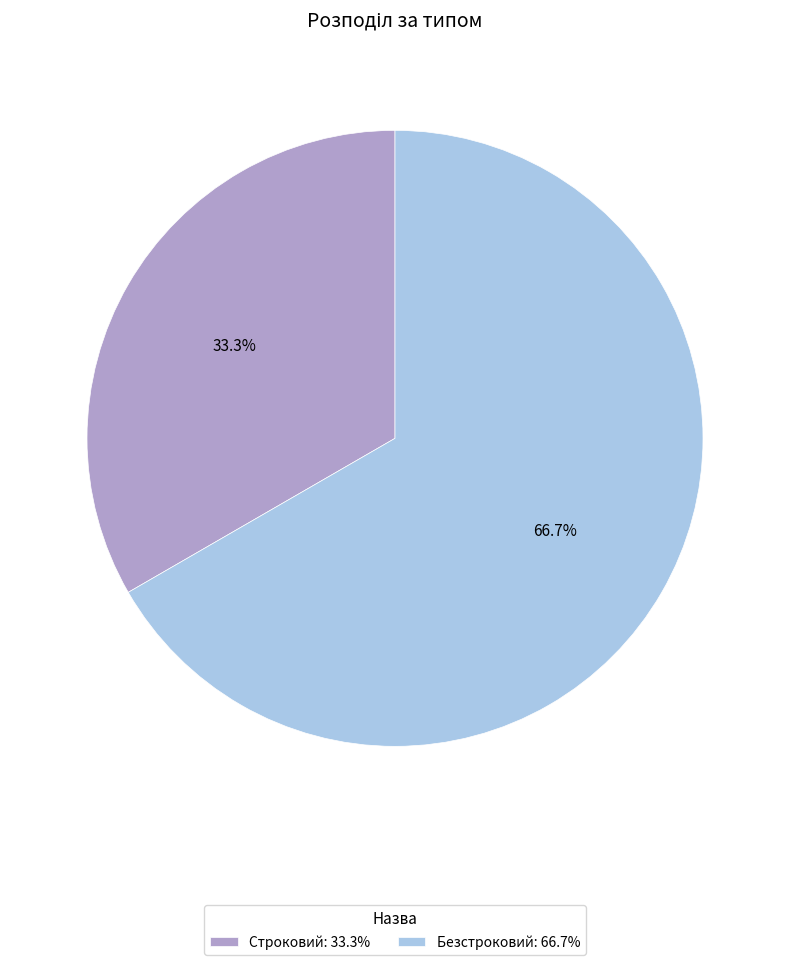

Count the number of slices in the pie.

2